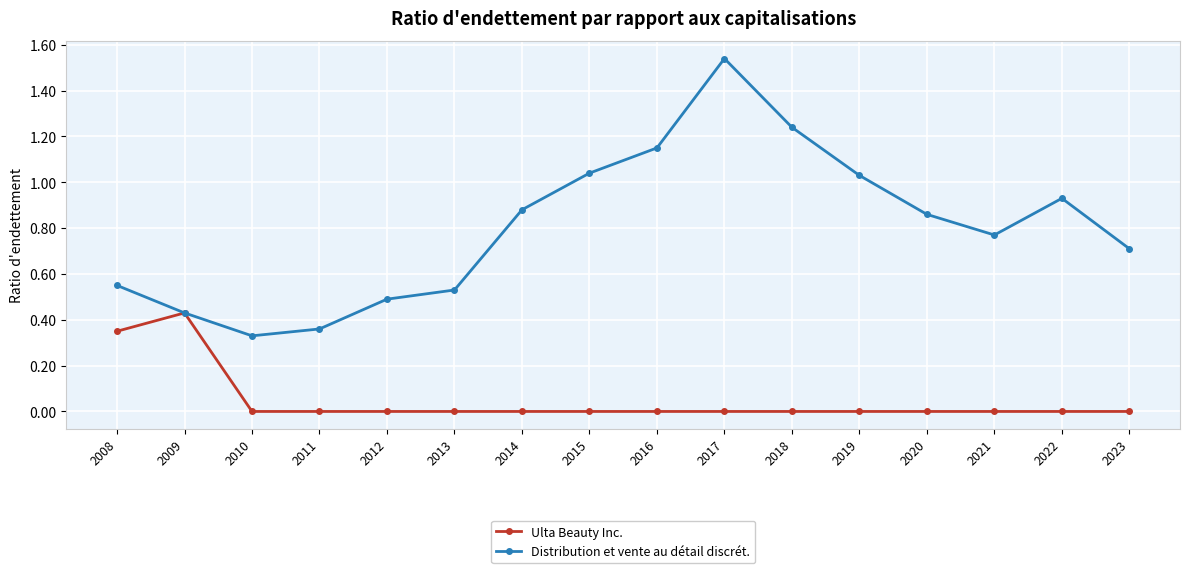

Where is the first local maximum for Distribution et vente au détail discrét.?

2017